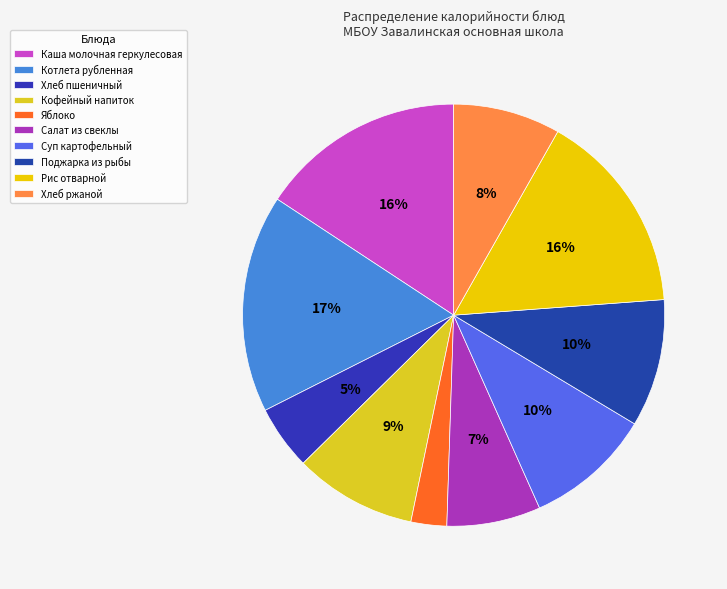

Count the number of slices in the pie.

10